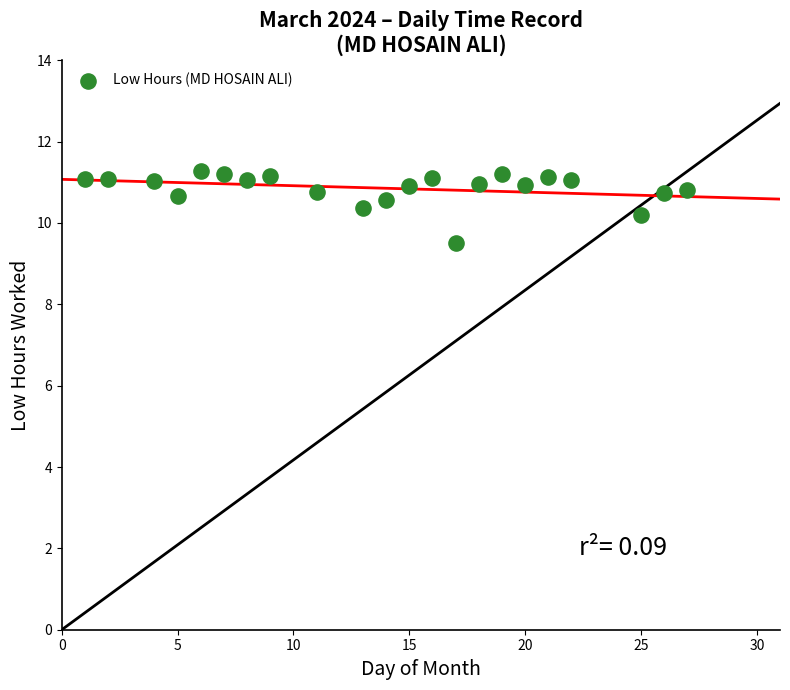

What Y value in the scatter plot is closest to 10?

10.2